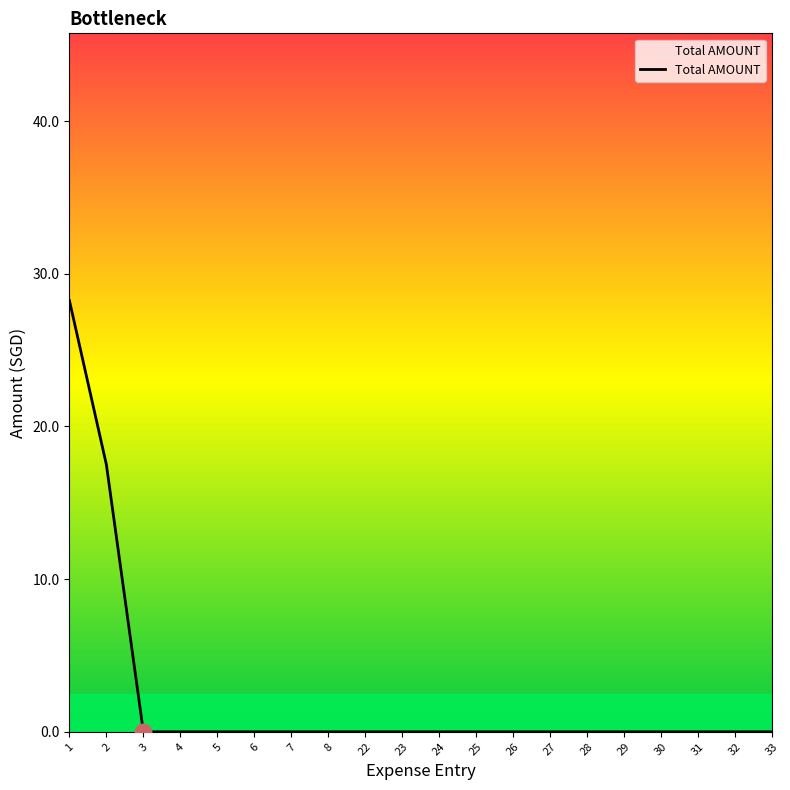

True or false: the data shows -11.3 at 31.

False